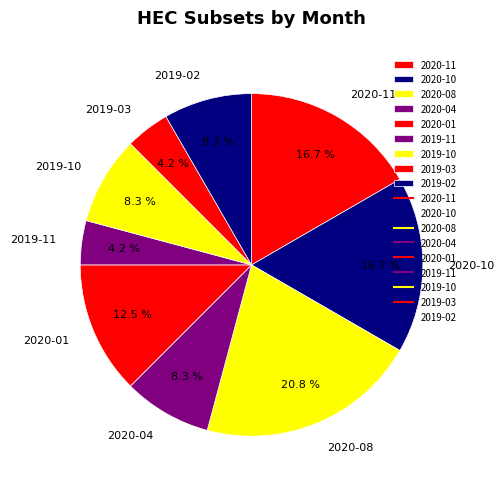

To the nearest percent, what is the combined percentage of 2019-11 and 2020-08?

25%